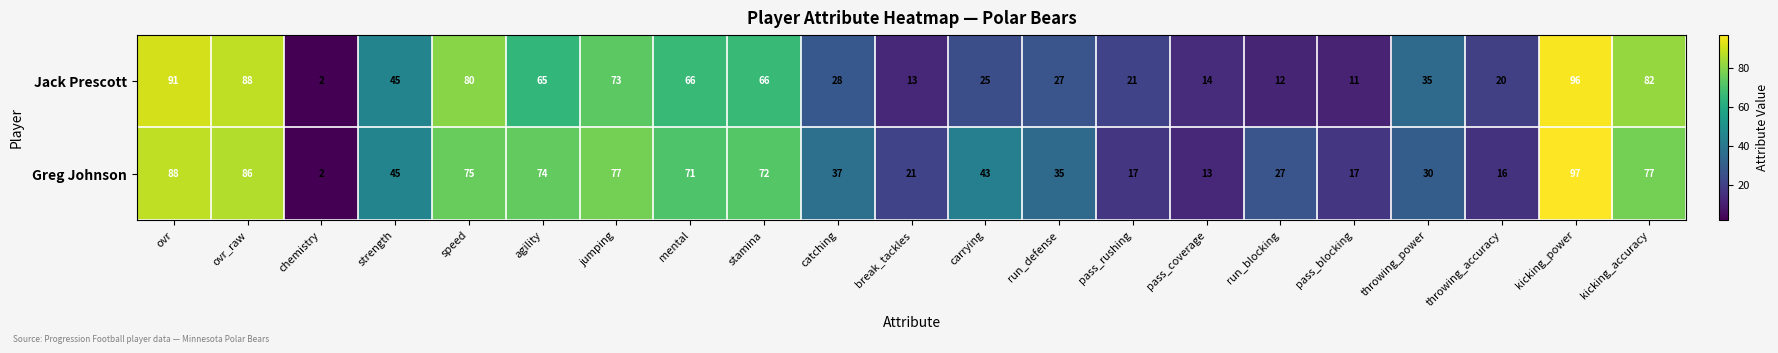

What is the sum of the Jack Prescott values at mental and pass_rushing?

87